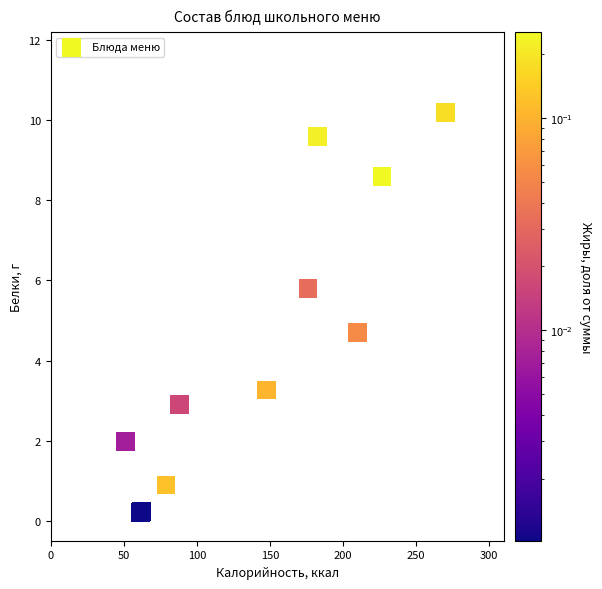

What Y value in the scatter plot is closest to 5?

4.7